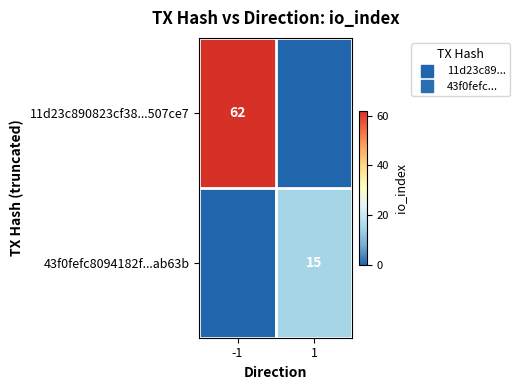

How many series are shown in this chart?

2